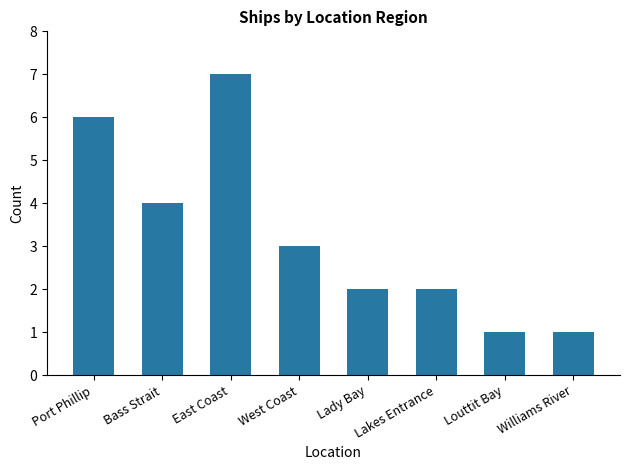

What is the sum of the values at Louttit Bay and Williams River?

2